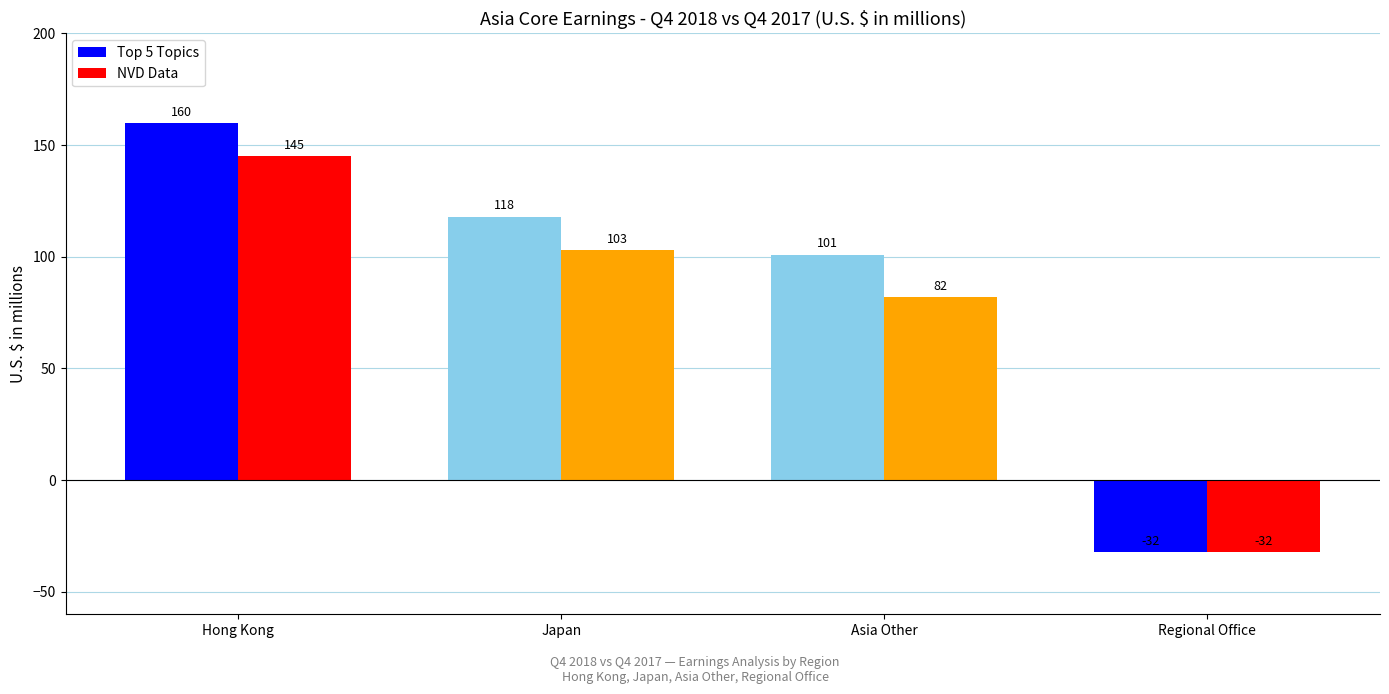

Does the chart contain stacked bars?

No